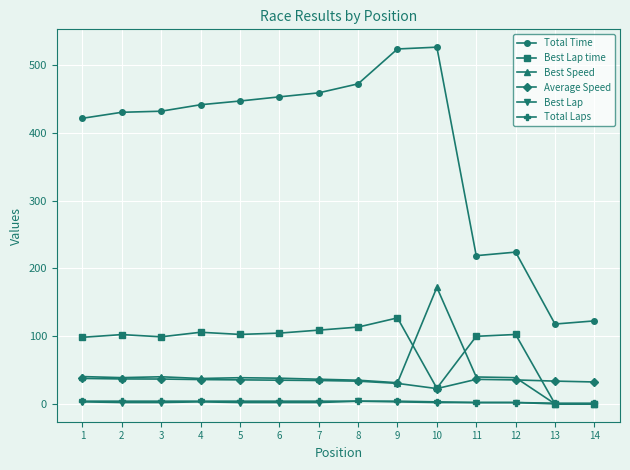

True or false: Best Lap time and Total Time intersect in this chart.

False